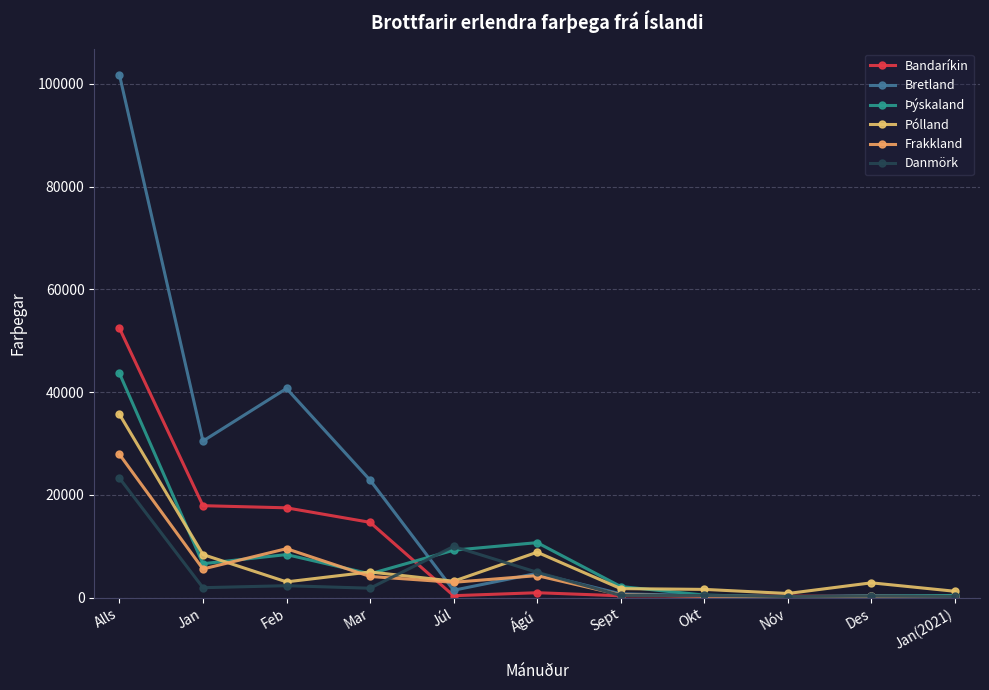

What is the greatest value displayed?

101814